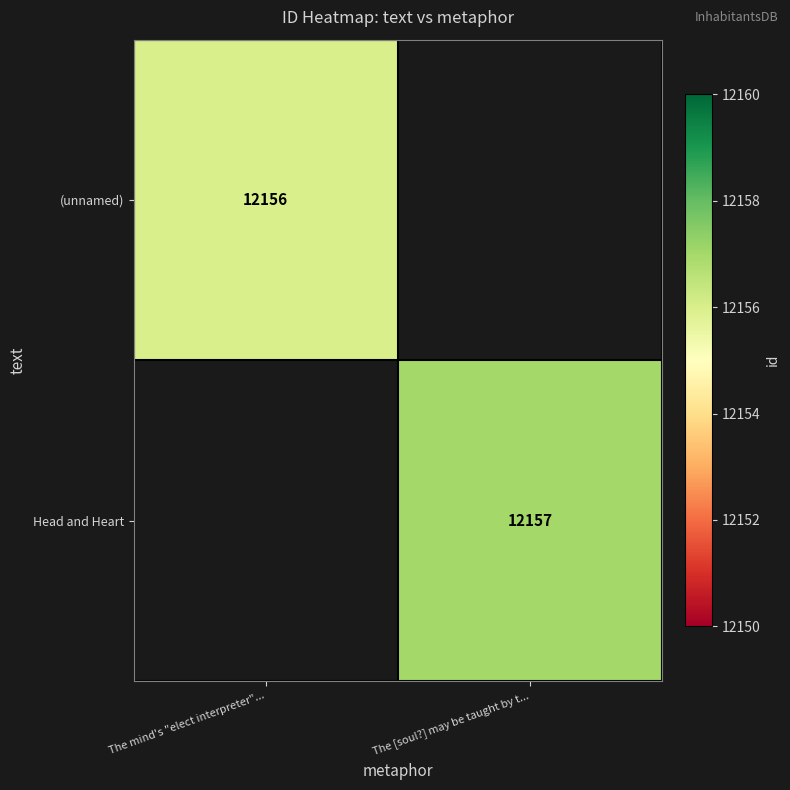

At how many categories does at least one series exceed 12156?

1